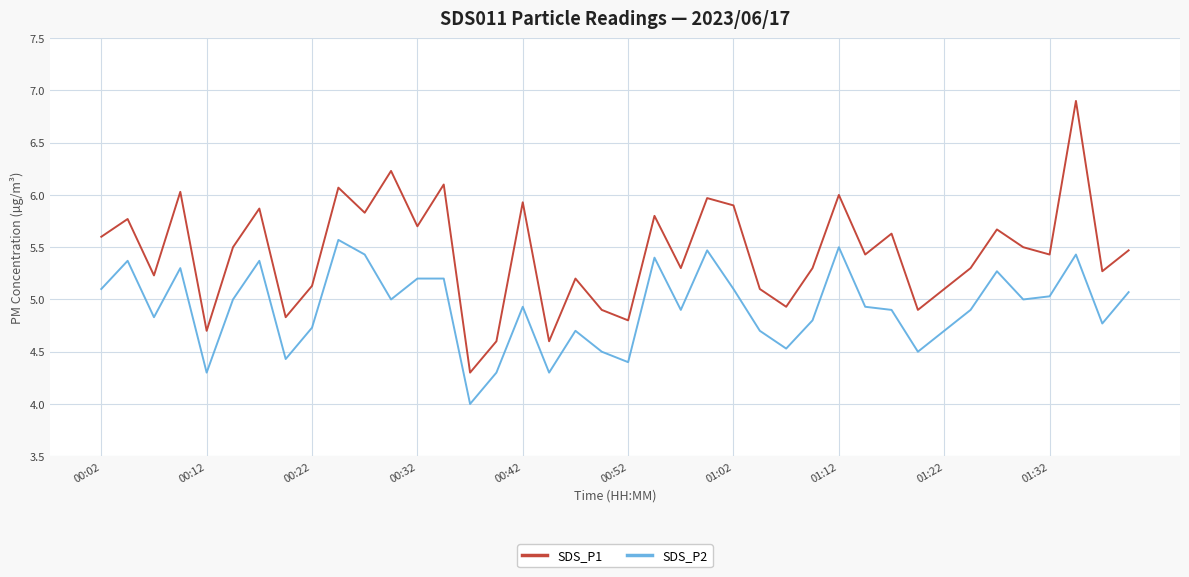

What is the lowest value of the SDS_P2 series?

4.0